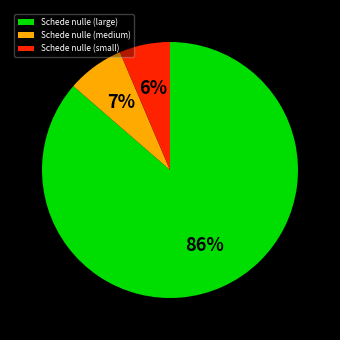

To the nearest percent, what portion does Schede nulle (medium) represent?

7%